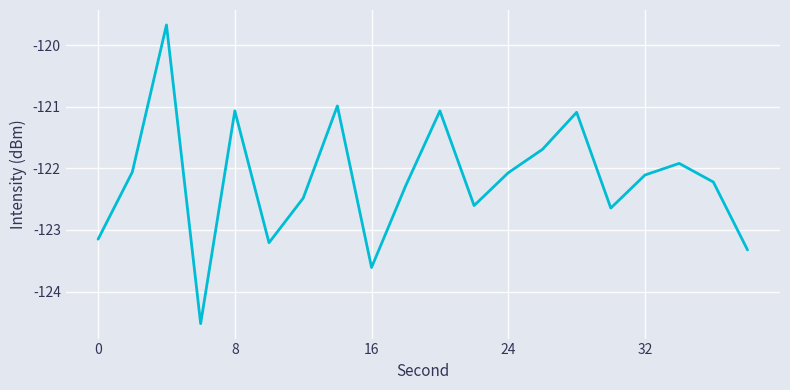

True or false: the data has more than 2 interior local peaks.

True